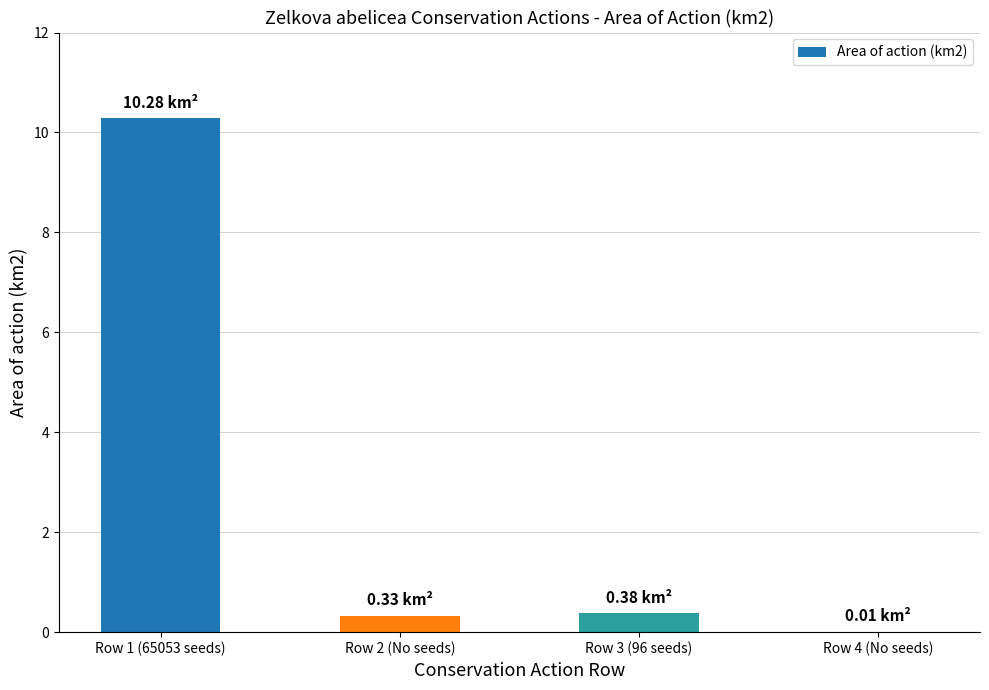

What is the change in value from Row 1 (65053 seeds) to Row 3 (96 seeds)?

-9.9